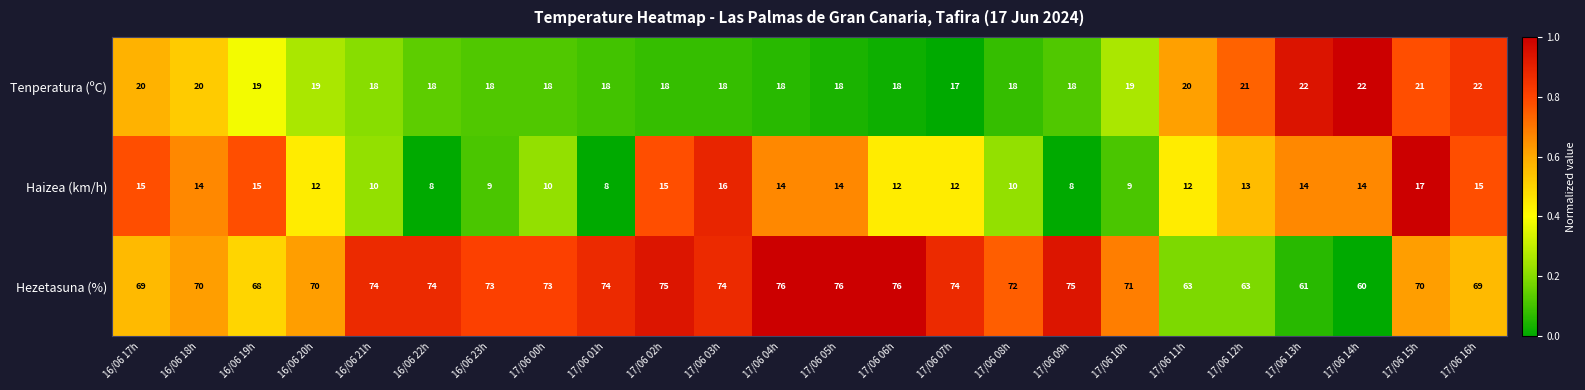

Rank the series by their maximum value, from lowest to highest.

Haizea (km/h), Tenperatura (ºC), Hezetasuna (%)